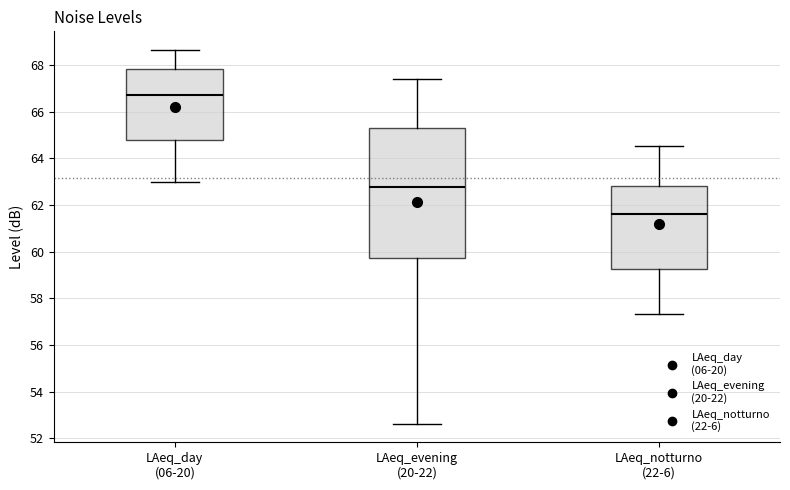

Which box's median line is the highest?

LAeq_day (06-20)